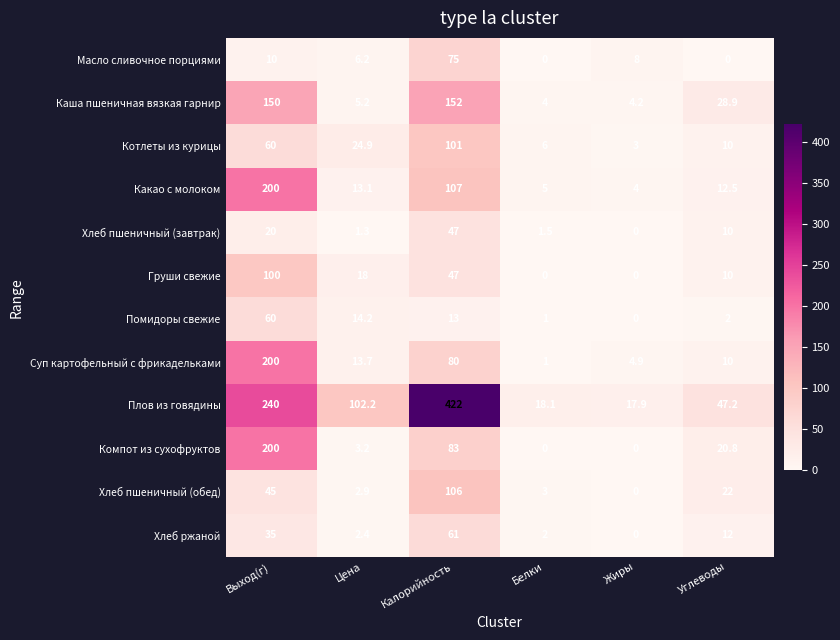

Count the number of categories in the chart.

6